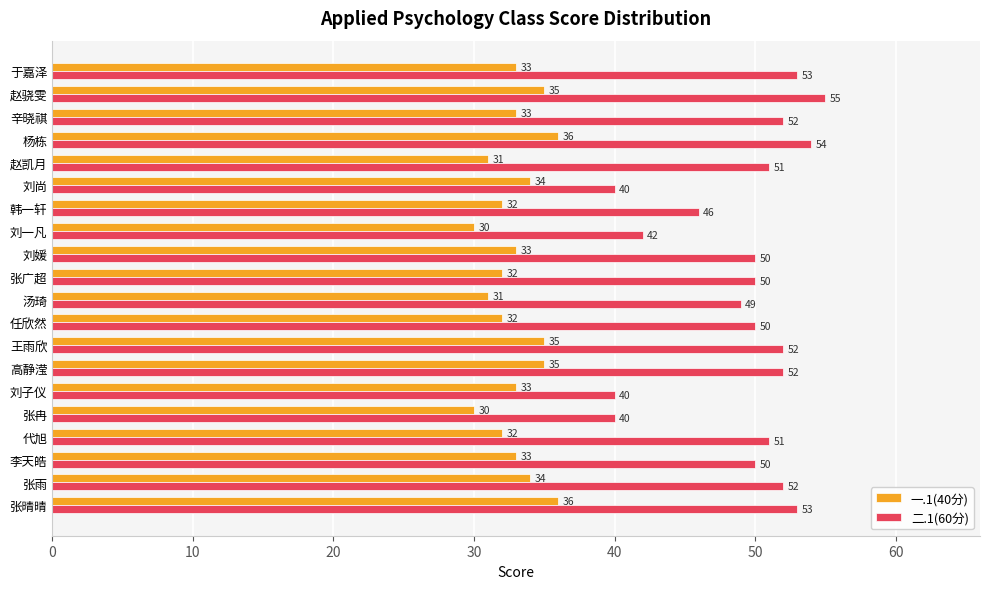

What is the spread (max minus min) of values at 刘媛?

17